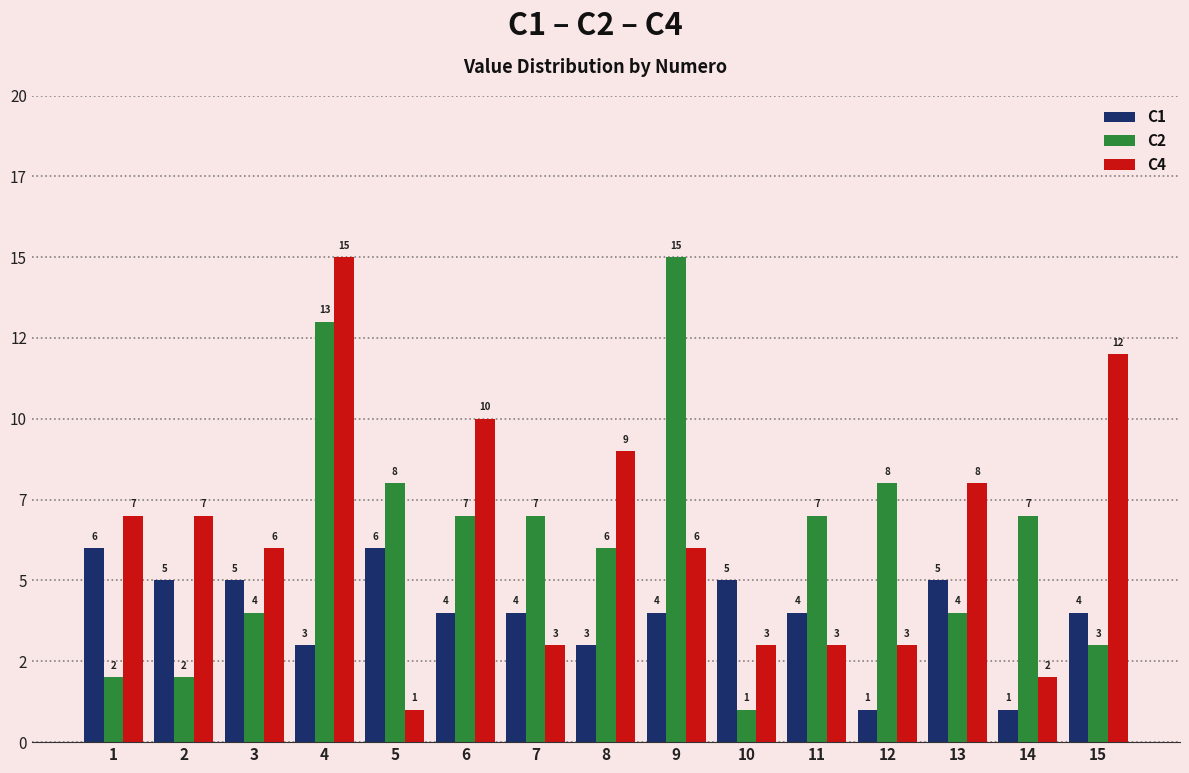

What is the lowest value of the C2 series?

1